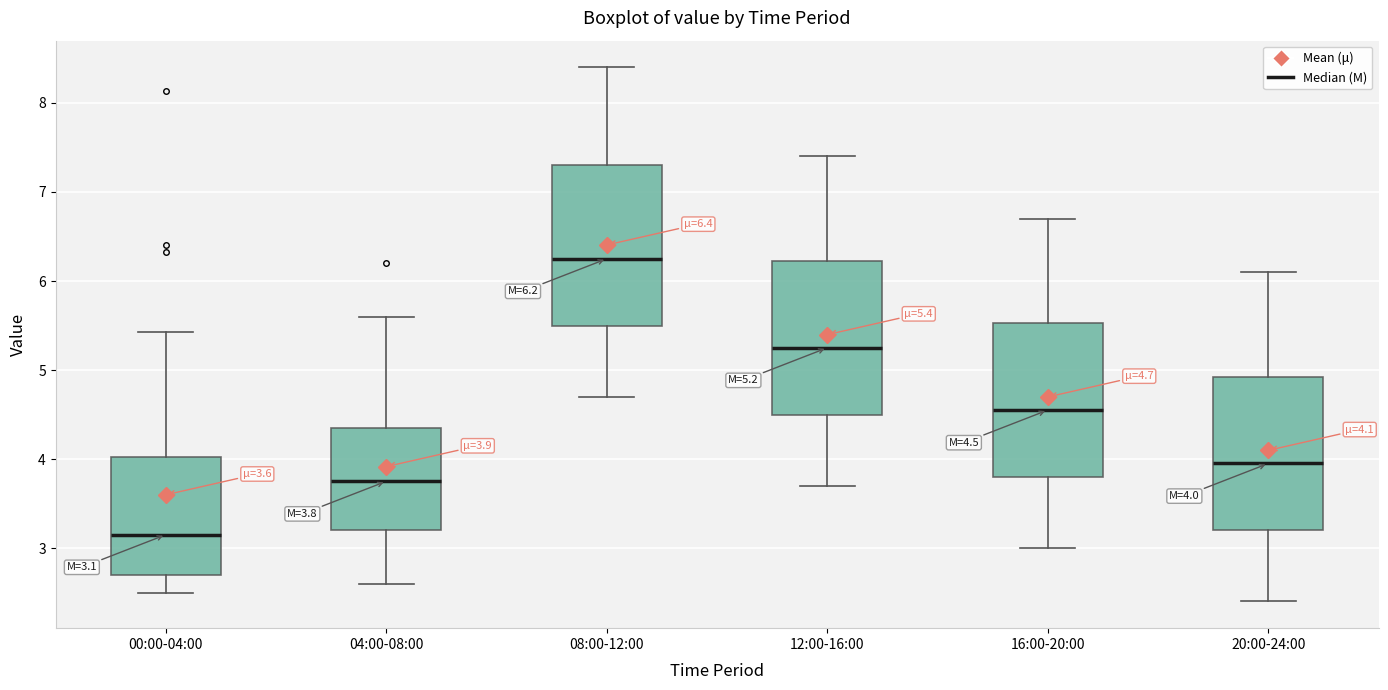

Which box has the lowest median line?

00:00-04:00